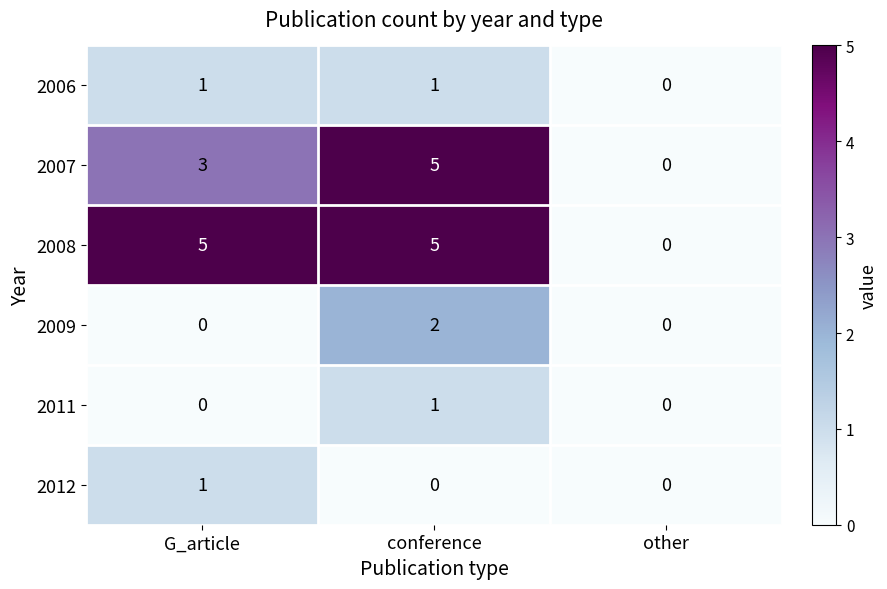

How many 2008 values are between 0 and 5?

3